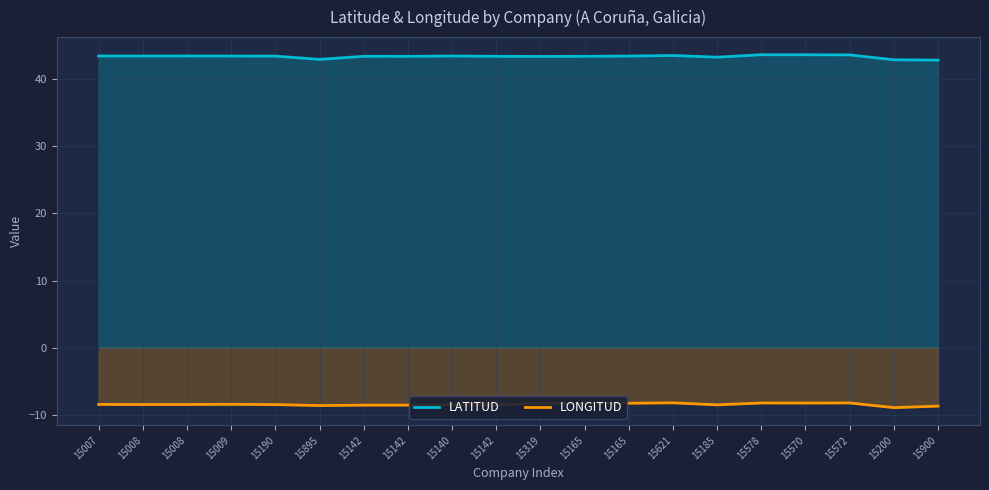

At which category does LONGITUD reach its first local peak?

15009